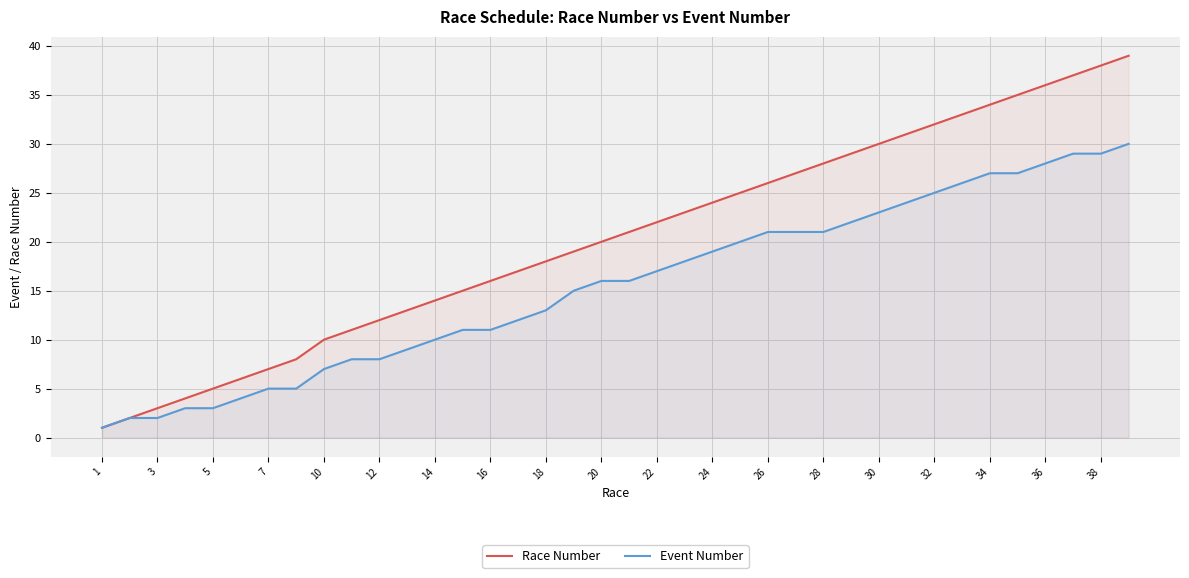

What is the difference between the Event Number values at 21 and 35?

11